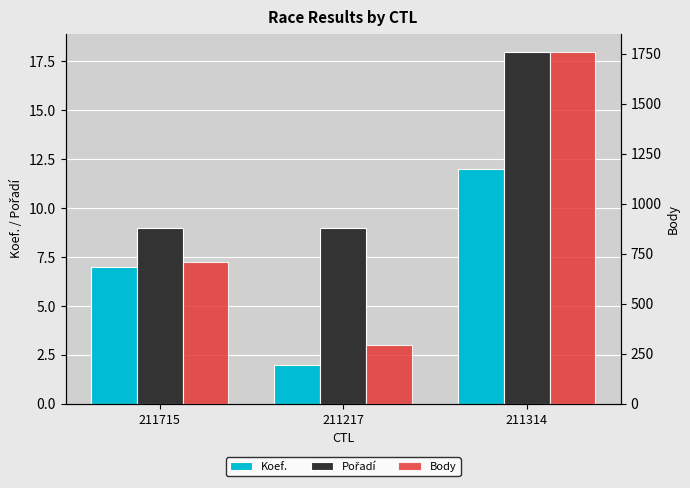

At which label does Pořadí reach its minimum?

211715